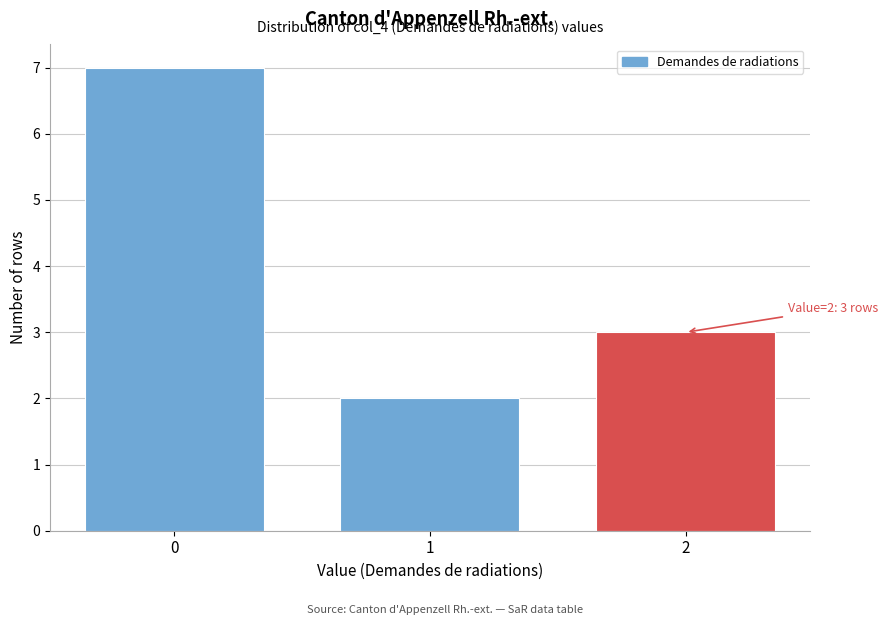

Reading left to right, transcribe all the data shown in this chart.

0=7	1=2	2=3